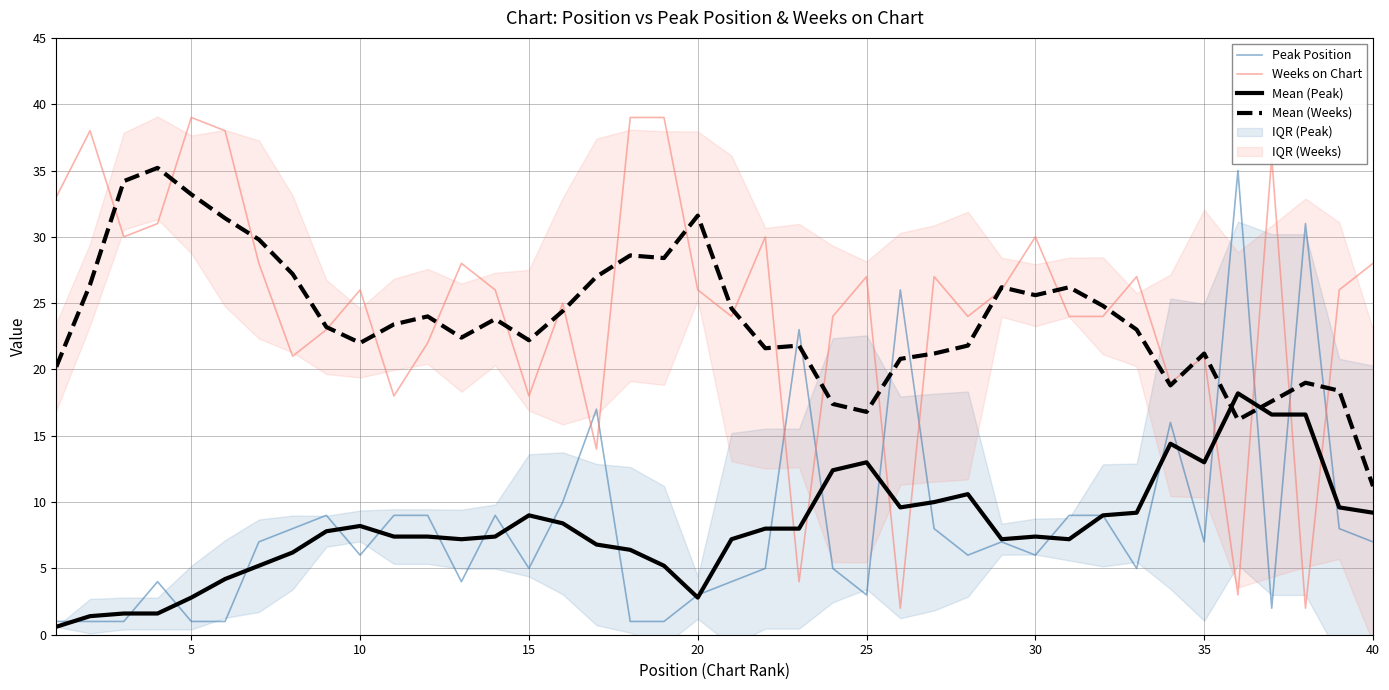

Which category has the lowest value in the Mean (Weeks) series?

40